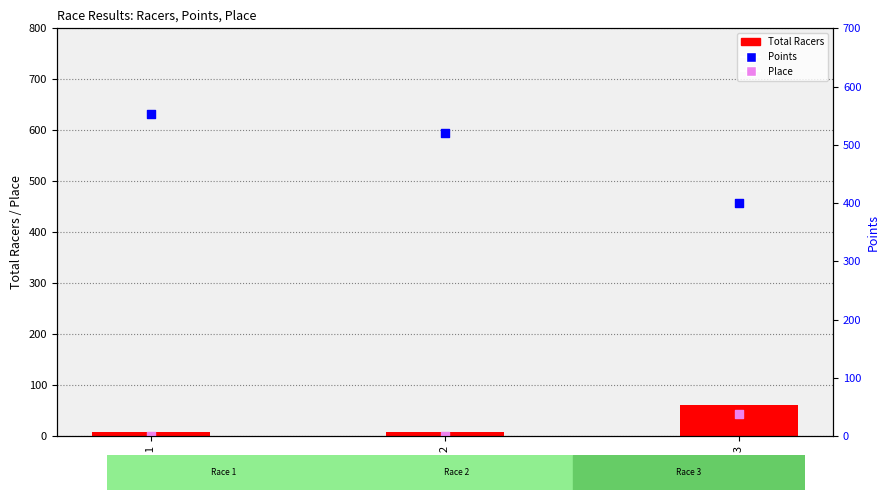

At how many categories does at least one series exceed 67?

3